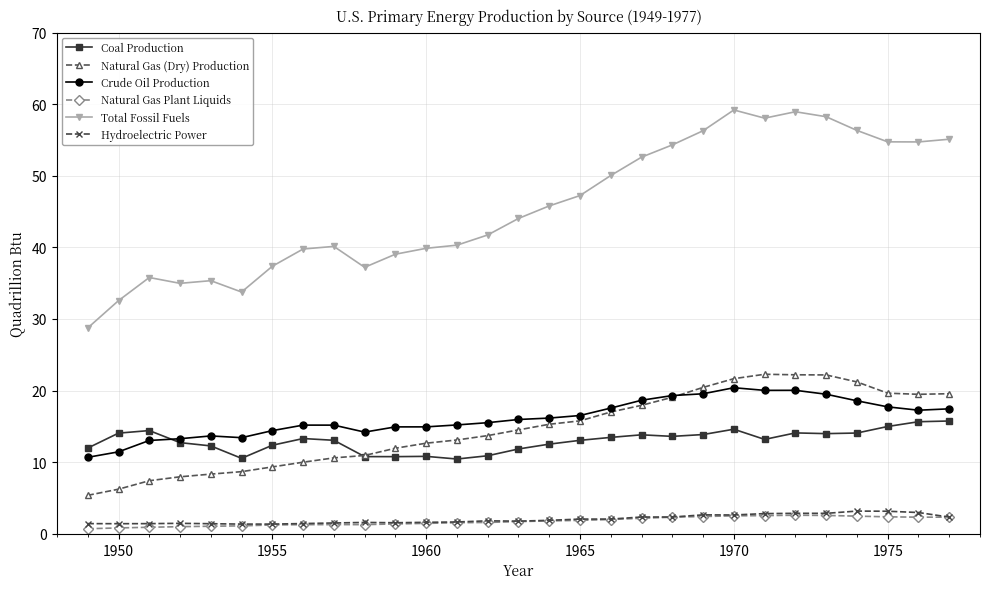

True or false: Total Fossil Fuels has more than 1 points higher than both neighbors.

True